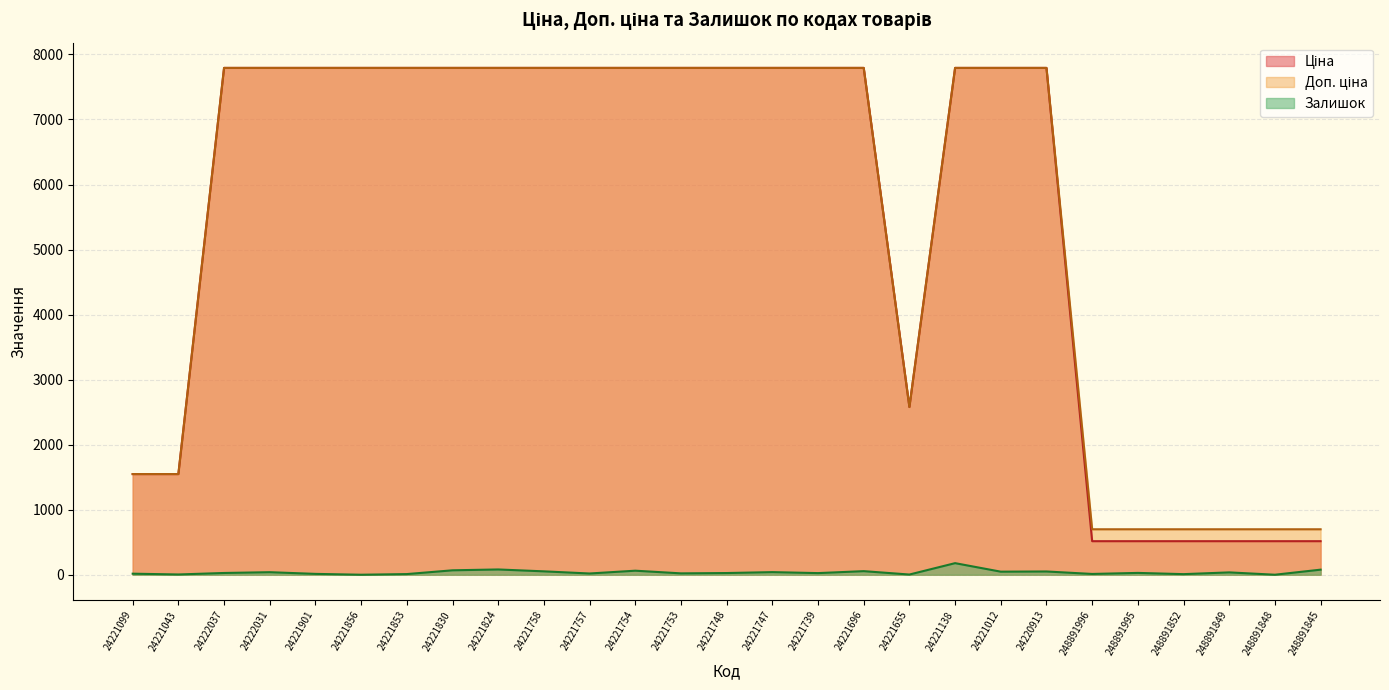

Where does the Ціна series first go above 7792?

24222037